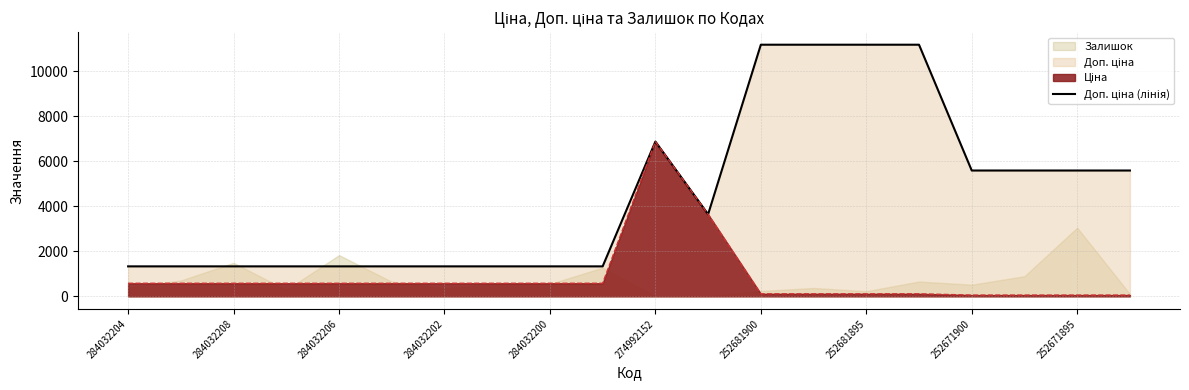

How many points are higher than both their immediate neighbors (excluding endpoints)?

1